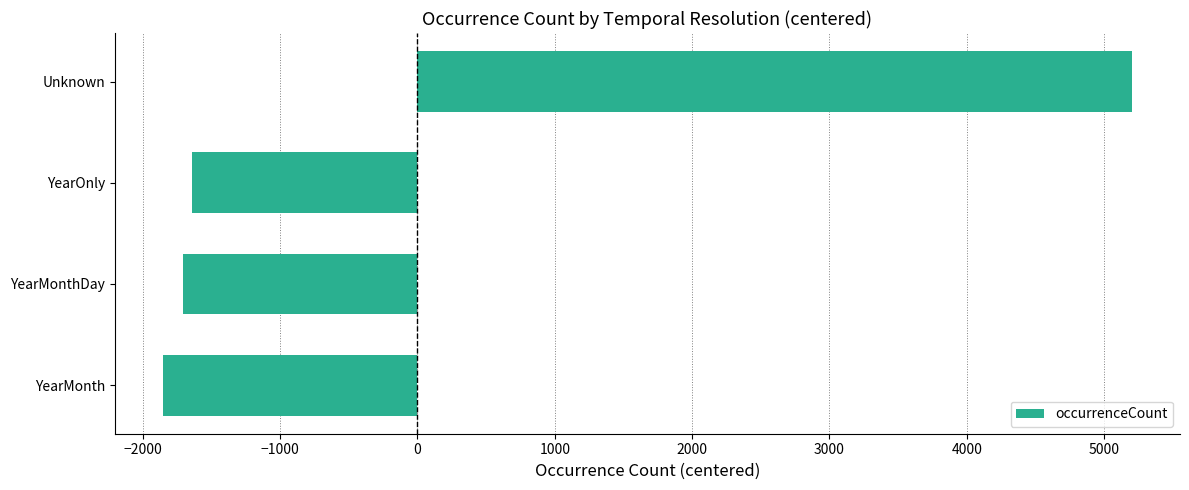

What is the sum of the values at YearOnly and Unknown?

3556.5